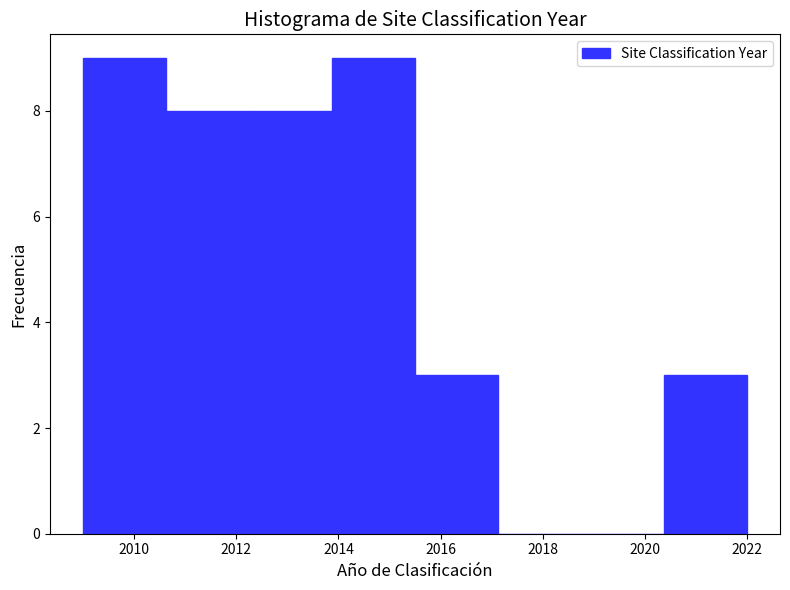

Reading left to right, transcribe this chart: for each bar, give the range it covers on the x-axis and its height. Neither the bar edges nor the heights are printed on the chart, so give them approximately, as read against the axes.

2009.0 to 2010.6: 9
2010.6 to 2012.2: 8
2012.2 to 2013.8: 8
2013.8 to 2015.6: 9
2015.6 to 2017.2: 3
2017.2 to 2018.8: 0
2018.8 to 2020.4: 0
2020.4 to 2022.0: 3